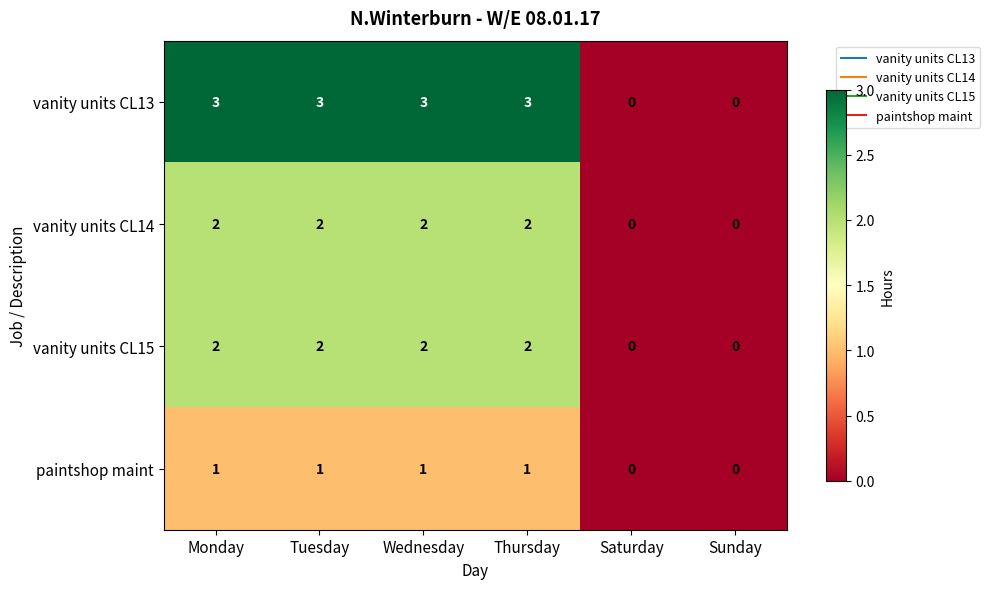

What is the sum of all vanity units CL14 values?

8